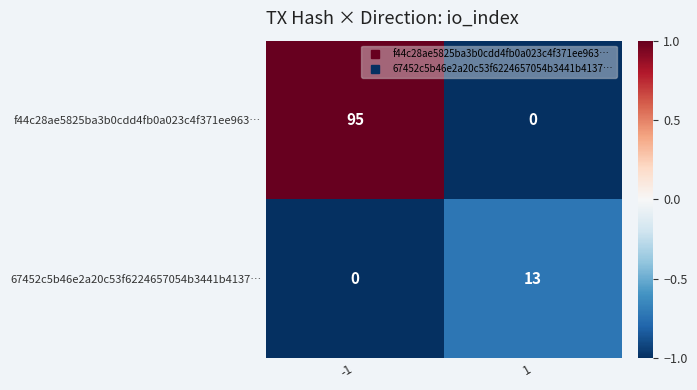

What is the spread (max minus min) of values at -1?

95